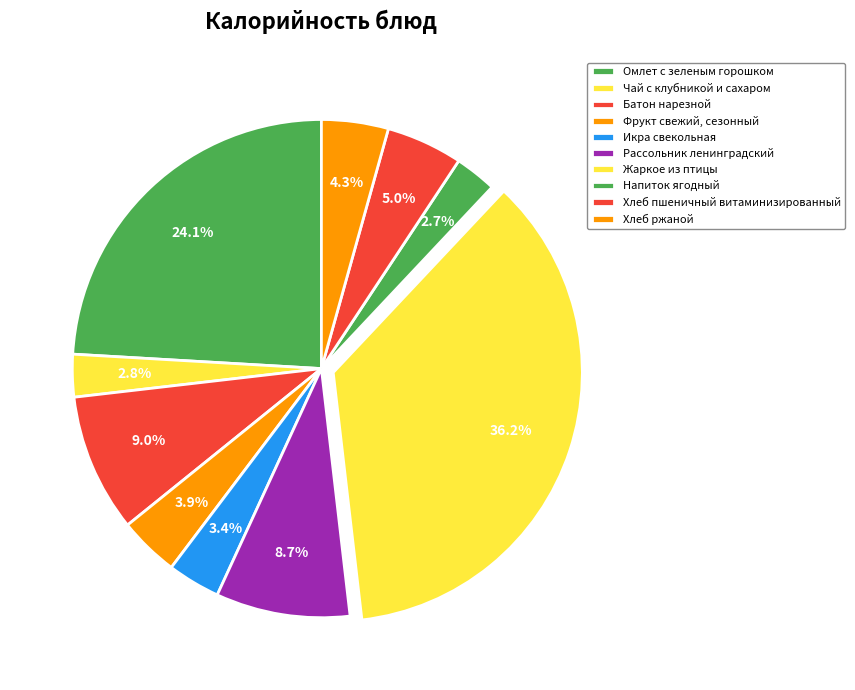

To the nearest percent, what is the combined percentage of Батон нарезной and Хлеб пшеничный витаминизированный?

14%